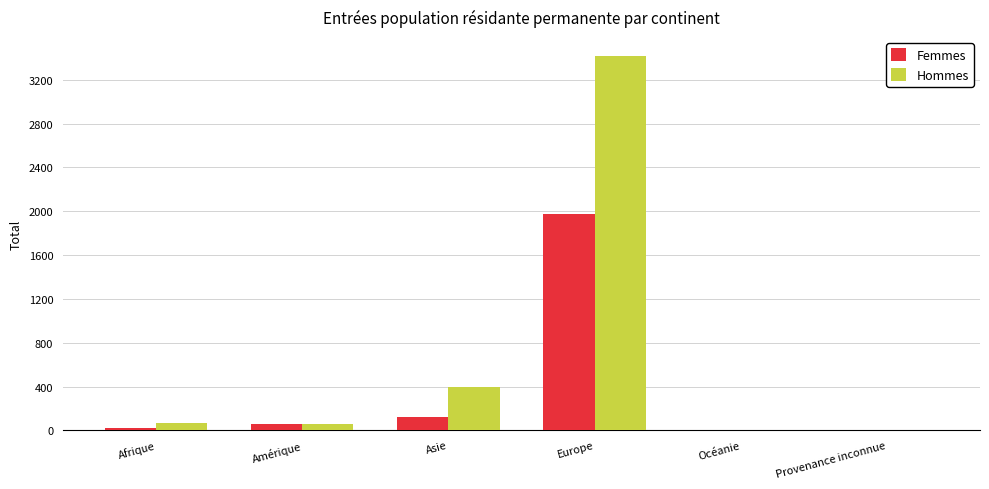

Is the value of Femmes at Amérique greater than the value of Hommes at Europe?

No